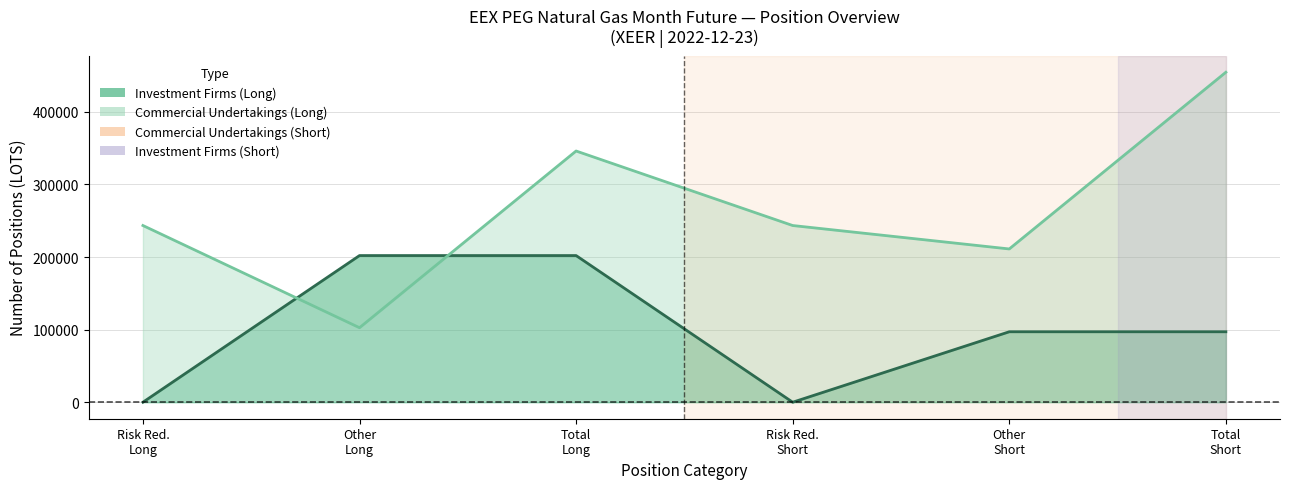

What is the sum of the Inv. Firms Centre Line values at Total
Short and Risk Red.
Short?

97043